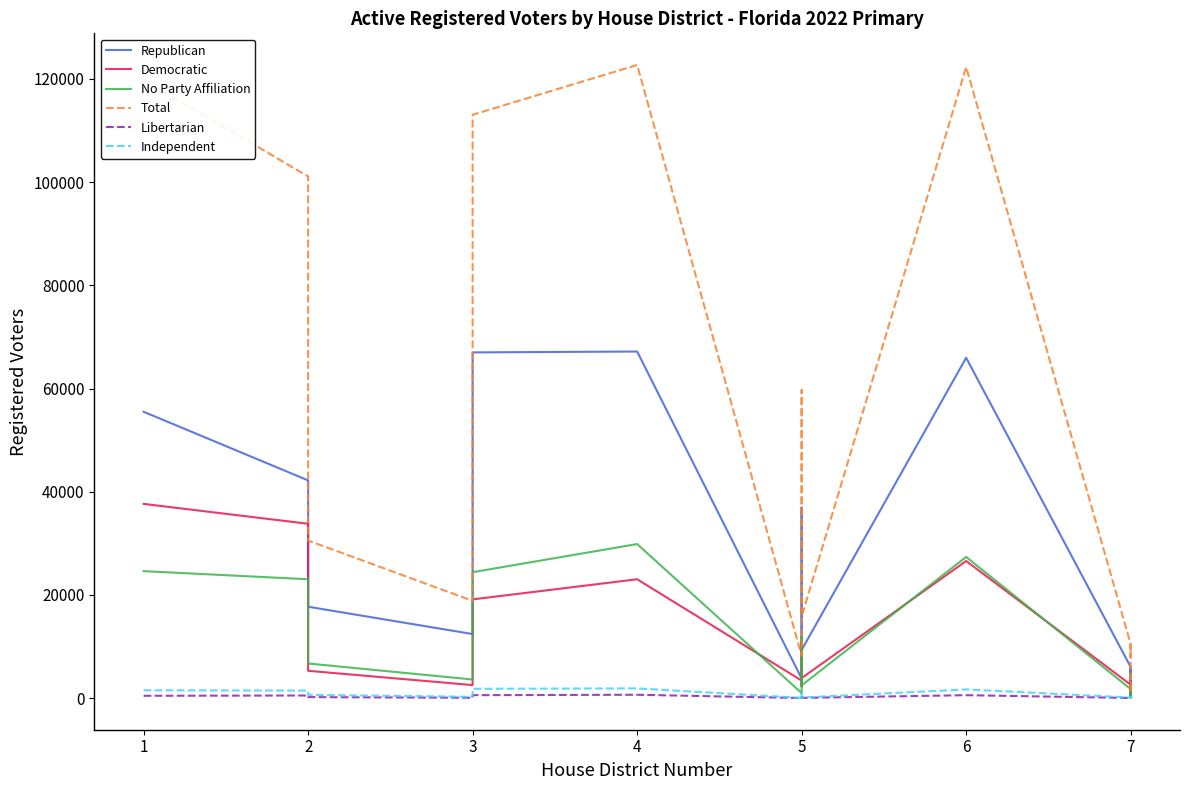

What is the sum of all Republican values?

425134